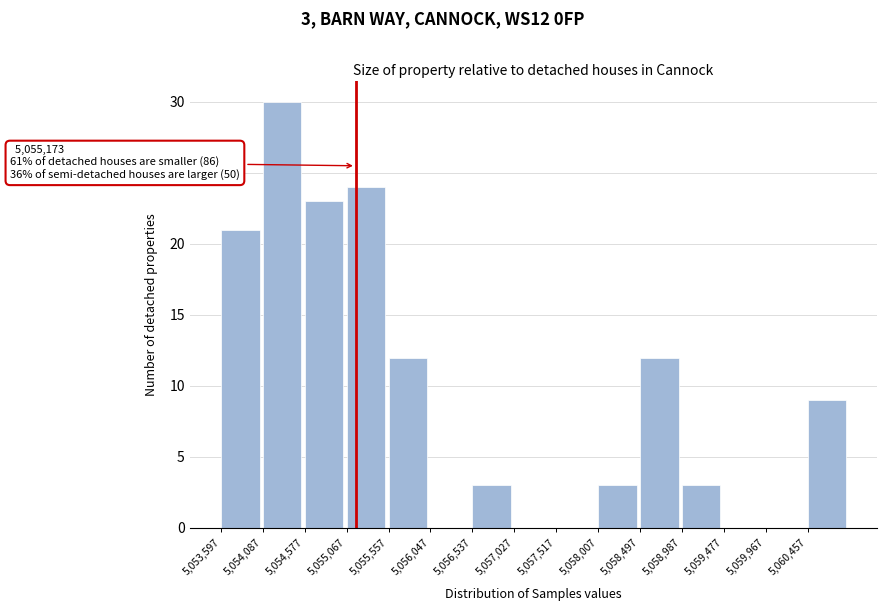

Which range on the x-axis has the tallest bar?

5054100 to 5054600